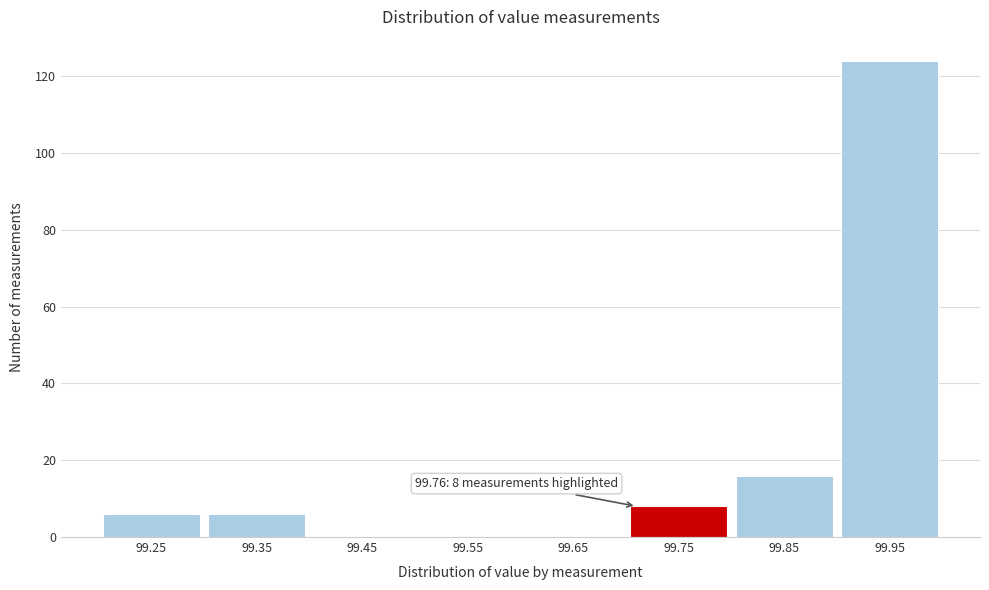

Reading left to right, list all the values displayed in this chart.

99.25=6	99.35=6	99.45=0	99.55=0	99.65=0	99.75=8	99.85=16	99.95=124